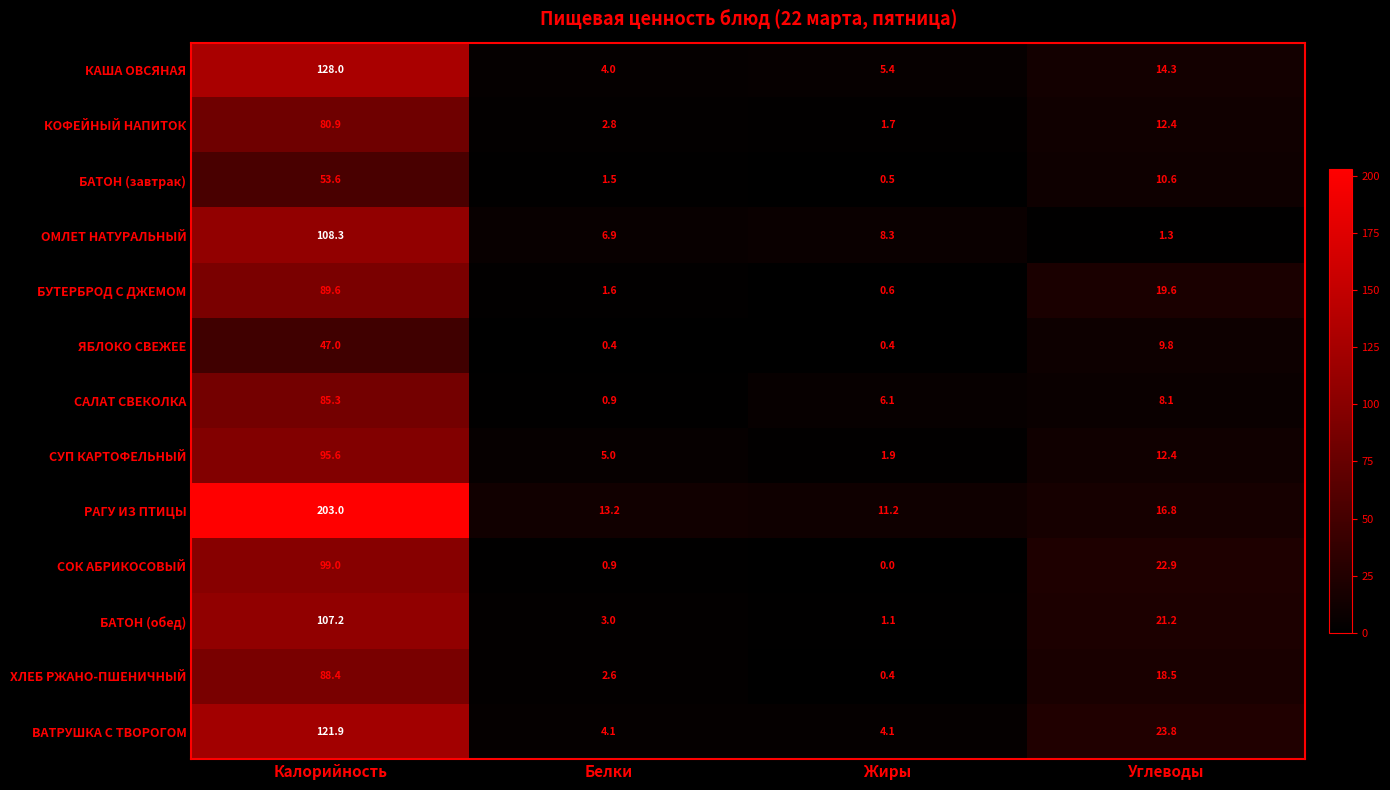

List the series in order of their peak value, highest first.

РАГУ ИЗ ПТИЦЫ, КАША ОВСЯНАЯ, ВАТРУШКА С ТВОРОГОМ, ОМЛЕТ НАТУРАЛЬНЫЙ, БАТОН (обед), СОК АБРИКОСОВЫЙ, СУП КАРТОФЕЛЬНЫЙ, БУТЕРБРОД С ДЖЕМОМ, ХЛЕБ РЖАНО-ПШЕНИЧНЫЙ, САЛАТ СВЕКОЛКА, КОФЕЙНЫЙ НАПИТОК, БАТОН (завтрак), ЯБЛОКО СВЕЖЕЕ